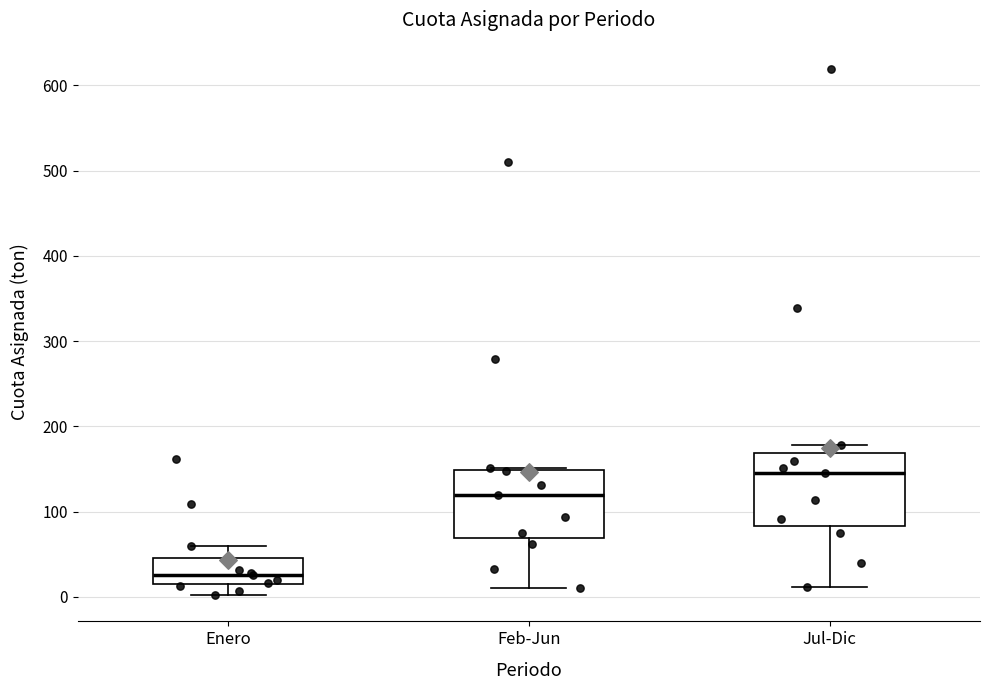

Reading left to right, transcribe this box plot: for each box, give where its median line is, the range the box spans, and where its two whiskers end, as read against the y-axis. The values are not printed on the chart, so give them approximately, as read against the axis.

Enero: median 30, box 10 to 50, whiskers 0 to 60
Feb-Jun: median 120, box 70 to 150, whiskers 10 to 150
Jul-Dic: median 150, box 80 to 170, whiskers 10 to 180